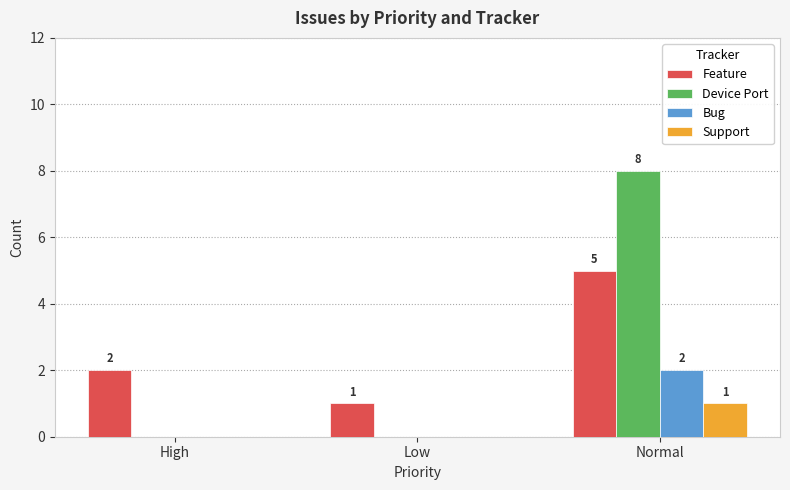

Reading left to right, what are all the values shown in this chart?

Feature: High=2	Low=1	Normal=5
Device Port: High=0	Low=0	Normal=8
Bug: High=0	Low=0	Normal=2
Support: High=0	Low=0	Normal=1